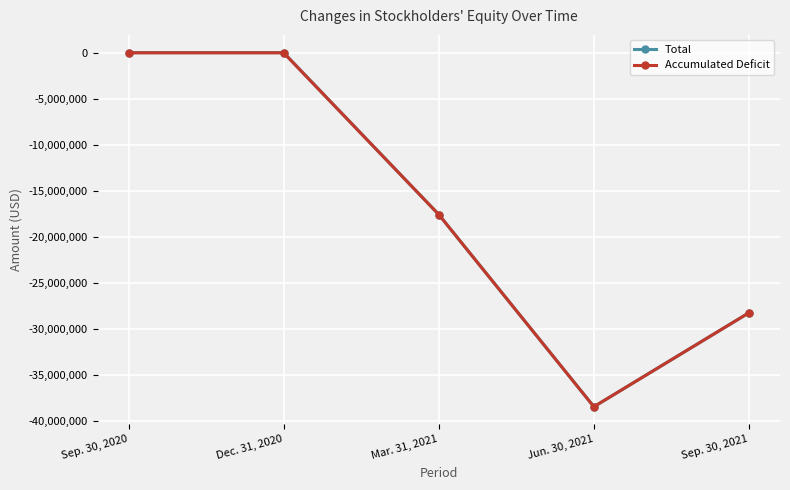

How many lines are shown in the chart?

2